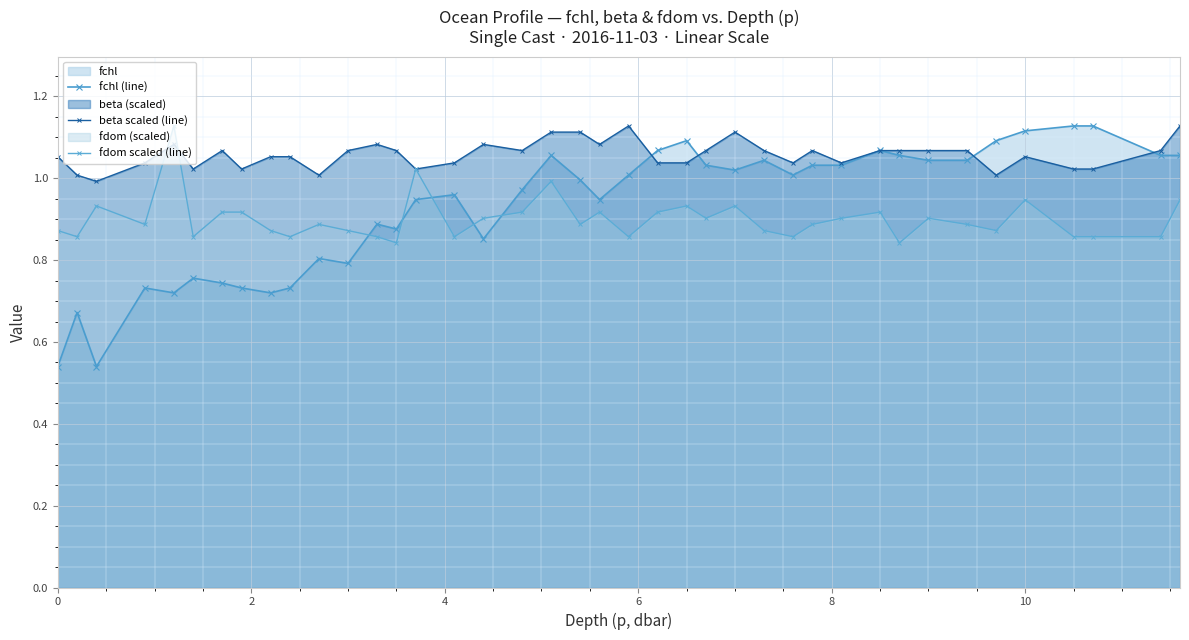

What is the label of the 37th point from the right?

6